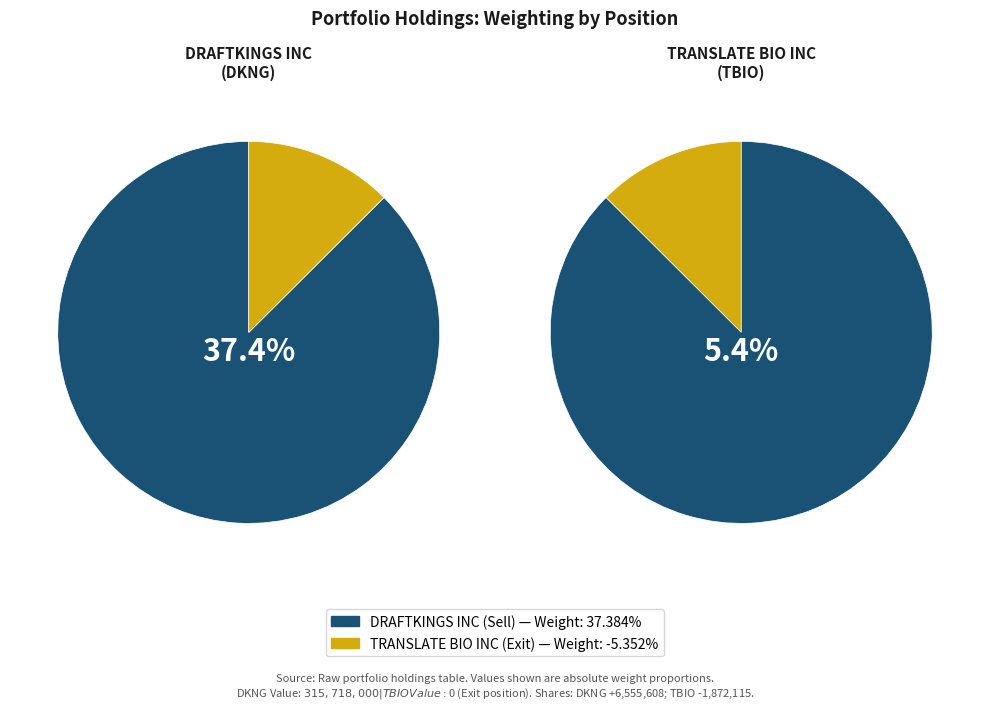

Combined, what portion of the pie is DRAFTKINGS INC and TRANSLATE BIO INC?

100.0%